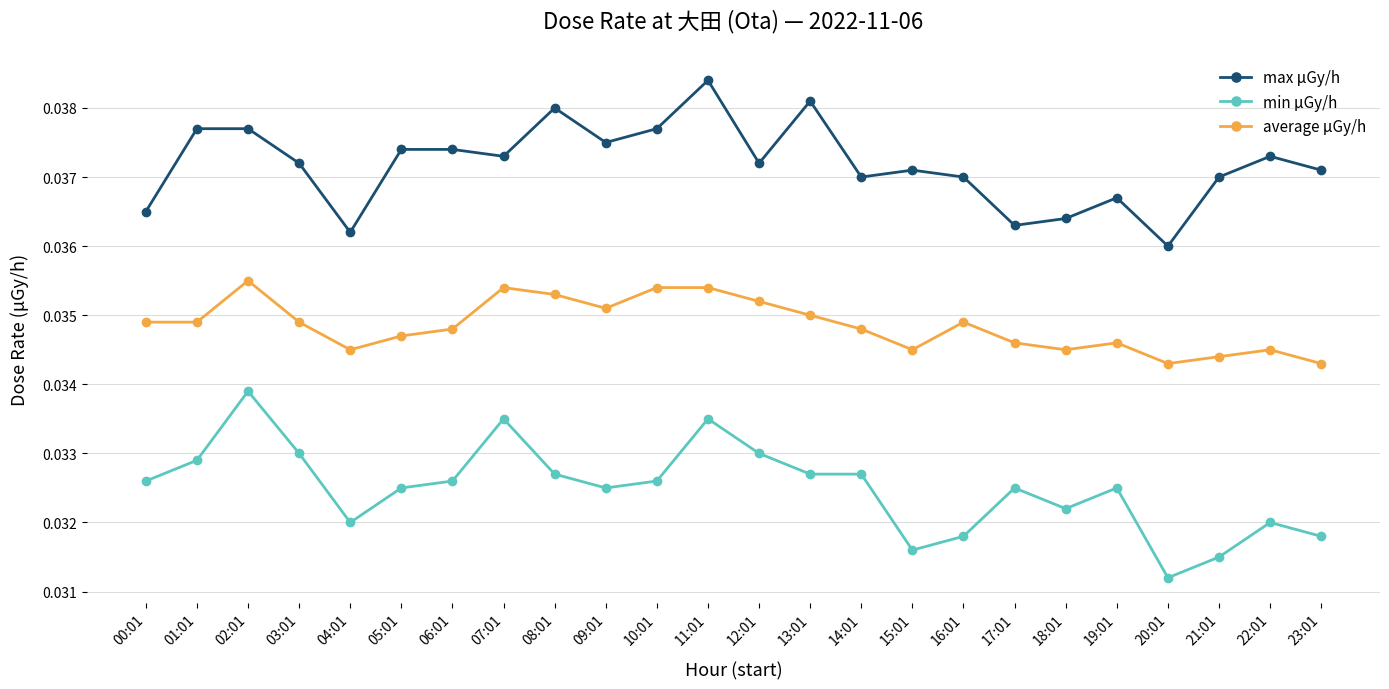

List the series in order of their overall mean, lowest first.

min μGy/h, average μGy/h, max μGy/h